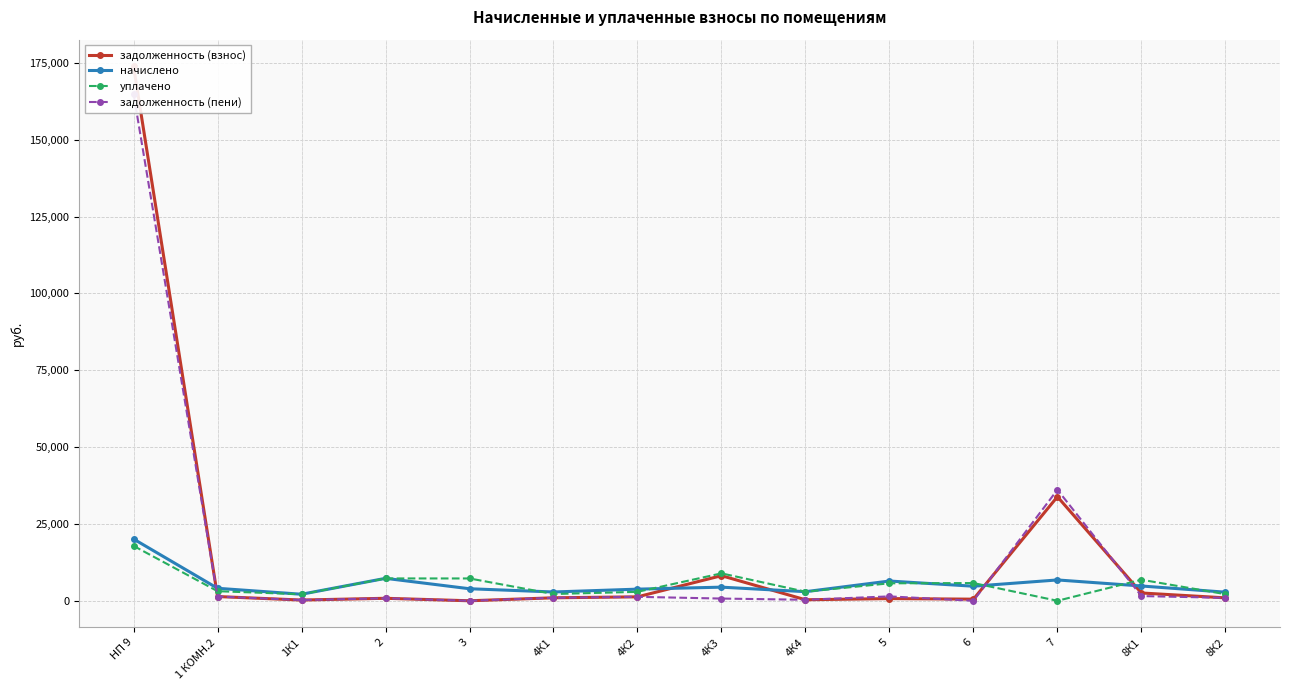

True or false: задолженность (взнос) has more than 0 interior local peaks.

True